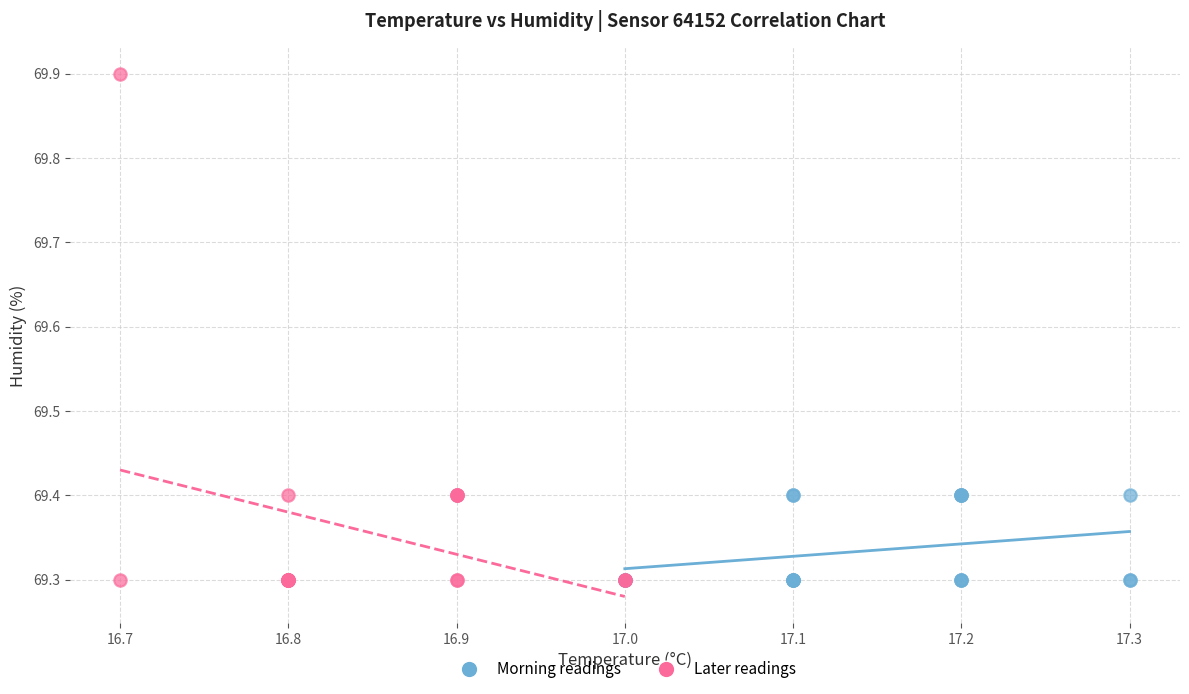

Which series contains the highest Y value?

Later readings